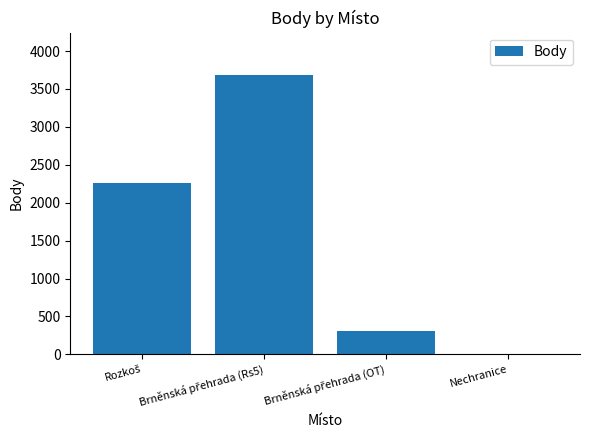

The chart shows a value of 0 at Nechranice. True or false?

True